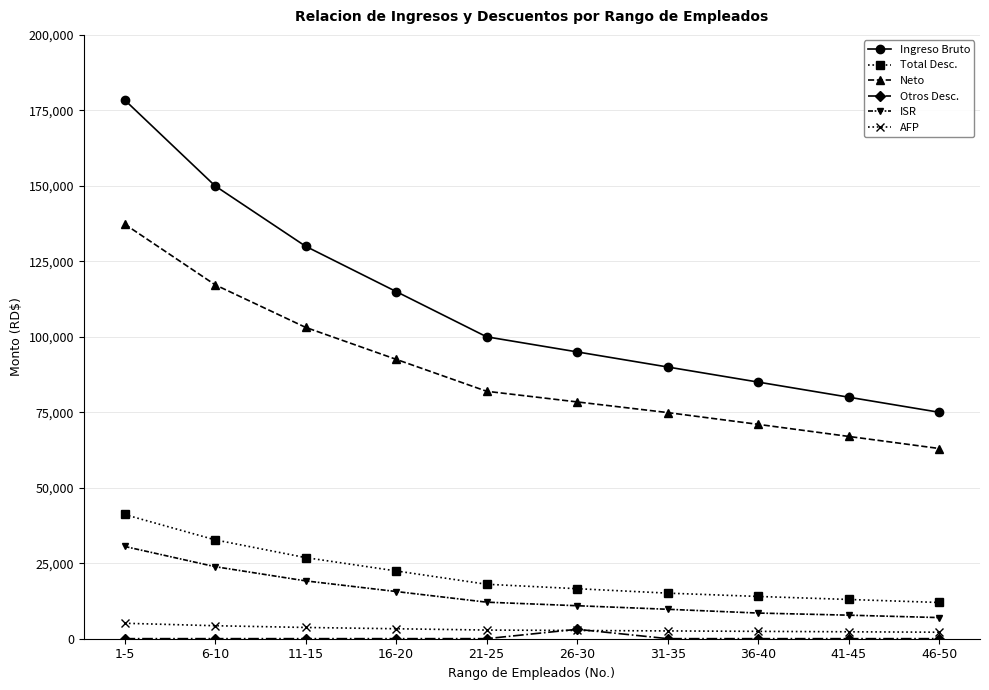

Between 16-20 and 31-35, which series saw the biggest shift?

Ingreso Bruto